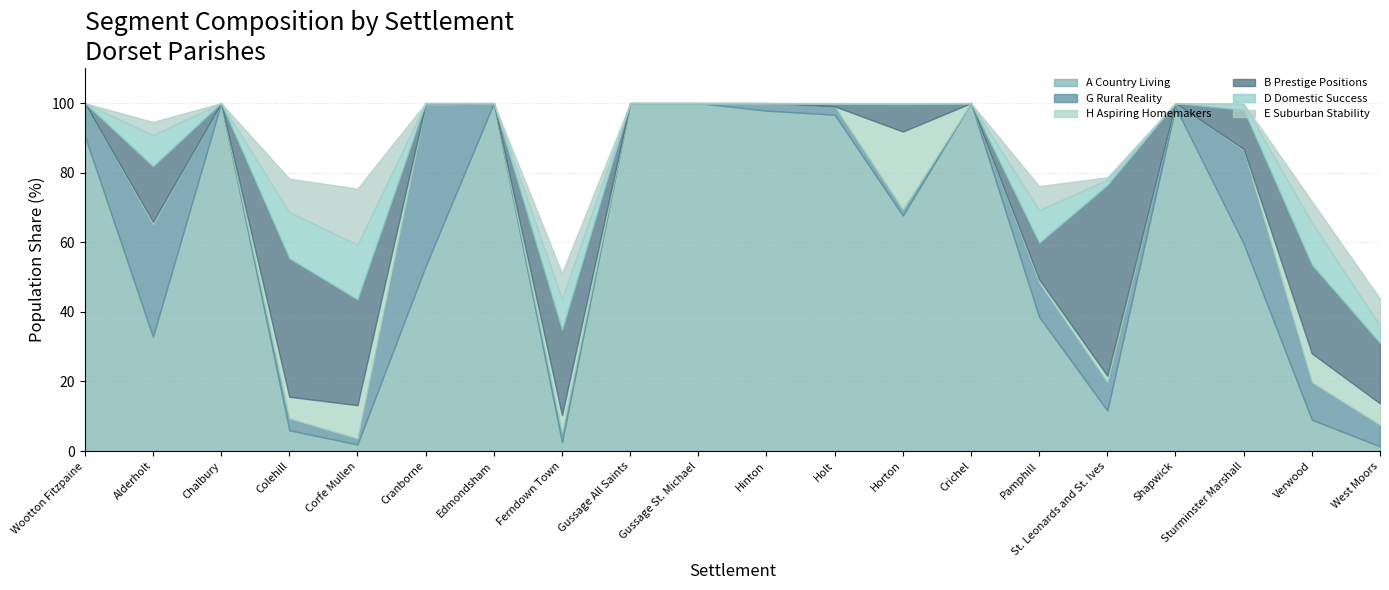

What is the difference between the maximum and minimum values in the D Domestic Success series?

15.8